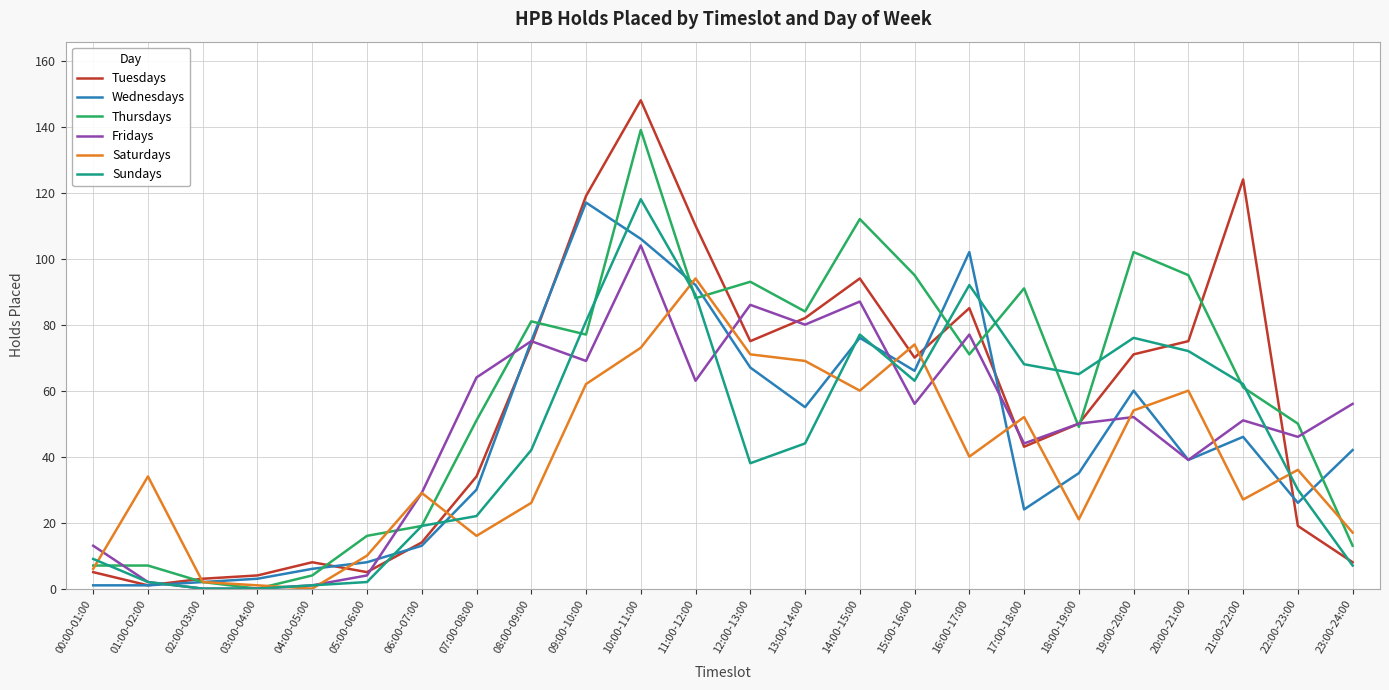

Is the value of Tuesdays at 09:00-10:00 greater than the value of Thursdays at 17:00-18:00?

Yes